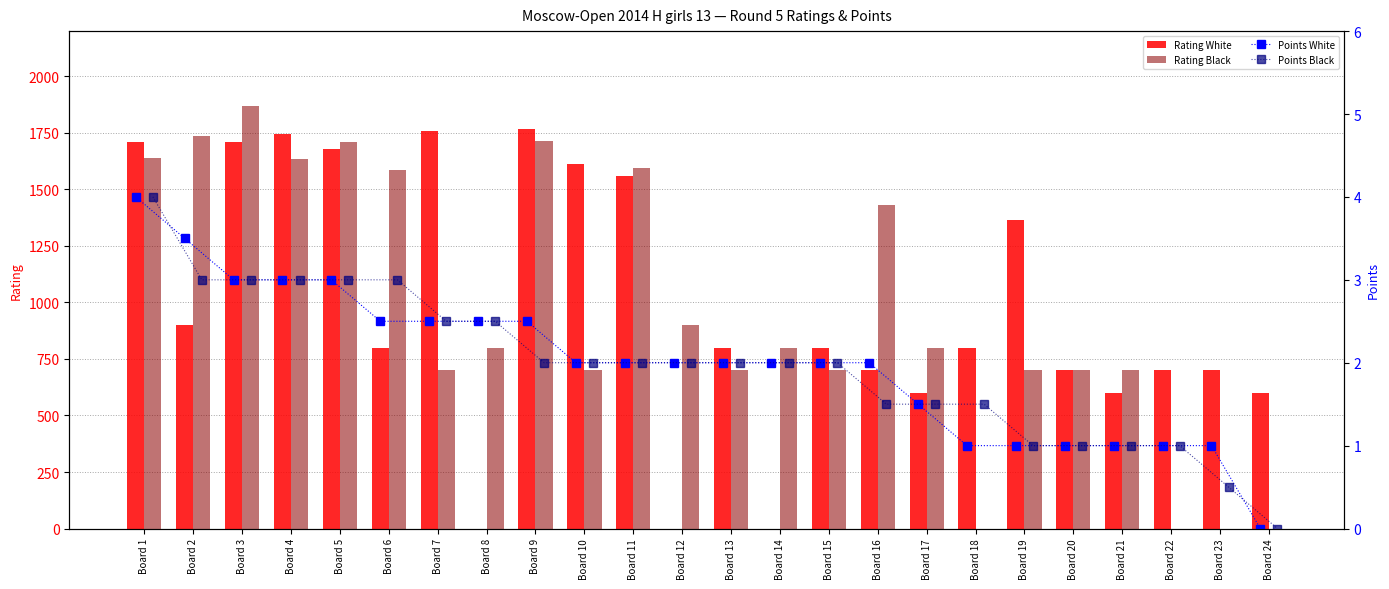

At which label is Rating Black closest to 934?

Board 12